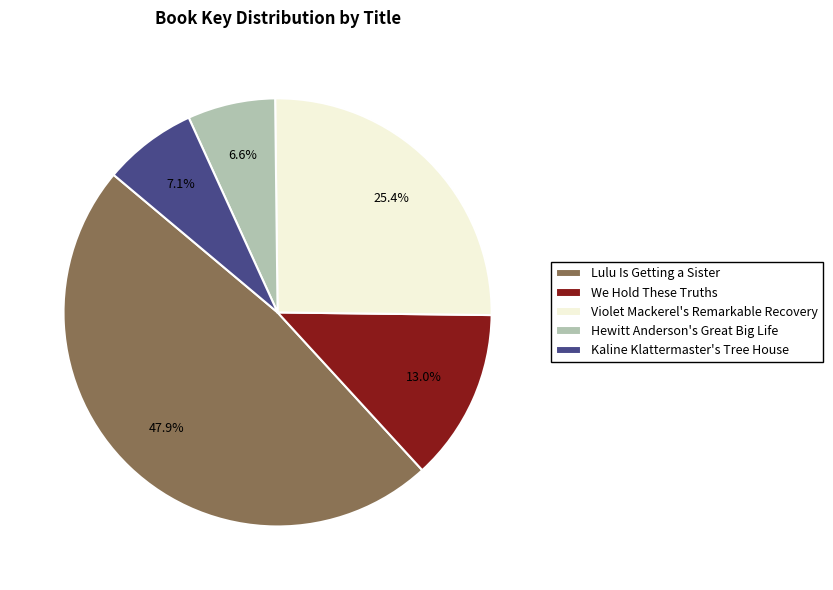

What is the ratio of the value at Violet Mackerel's Remarkable Recovery to the value at We Hold These Truths?

2.0